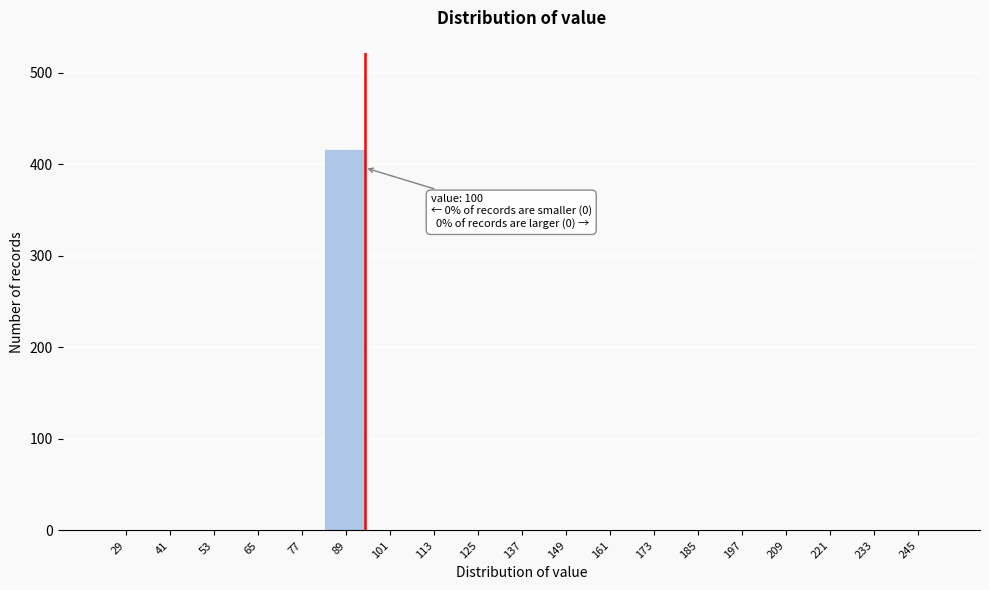

Reading right to left, list all the values displayed in this chart.

245=0	233=0	221=0	209=0	197=0	185=0	173=0	161=0	149=0	137=0	125=0	113=0	101=0	89=417	77=0	65=0	53=0	41=0	29=0